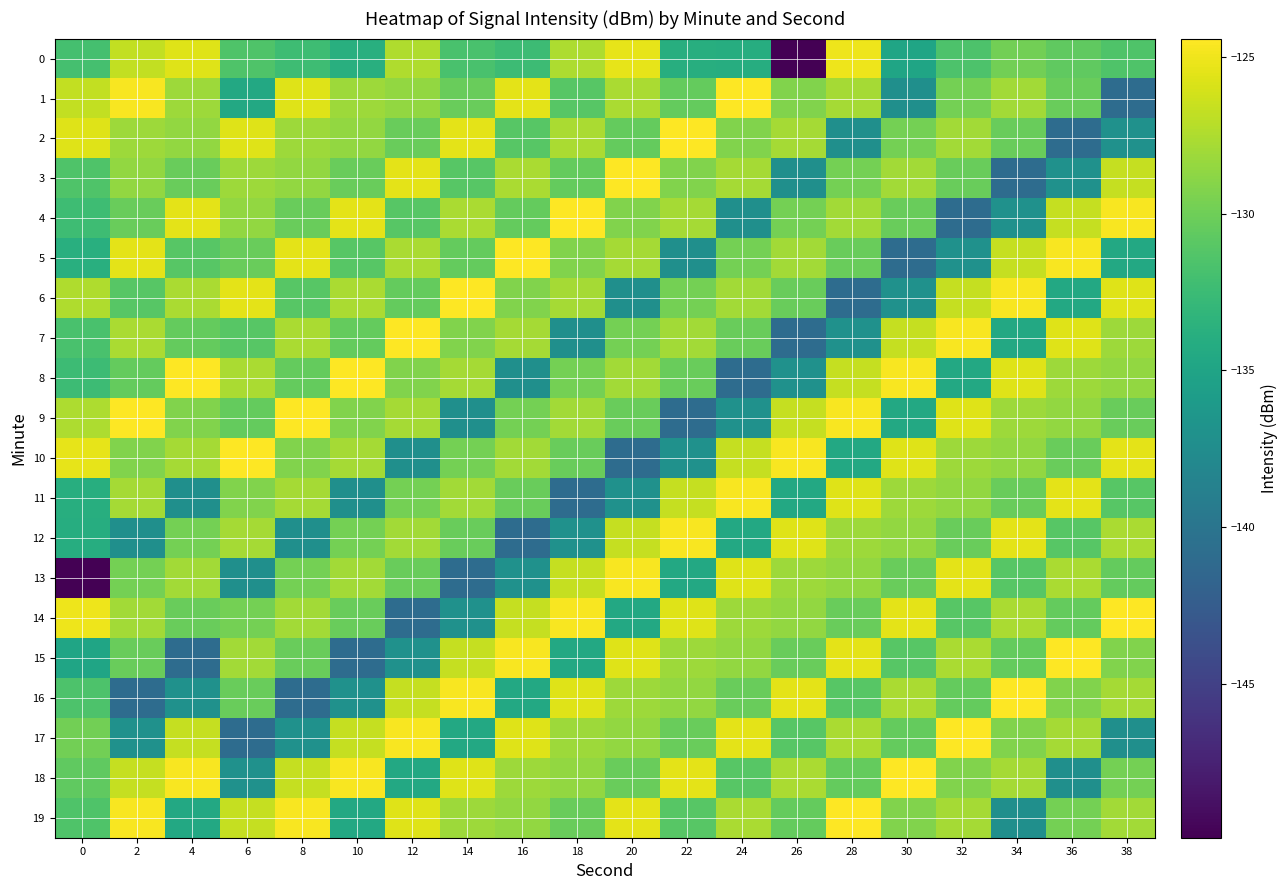

What is the maximum value shown in the chart?

-124.4